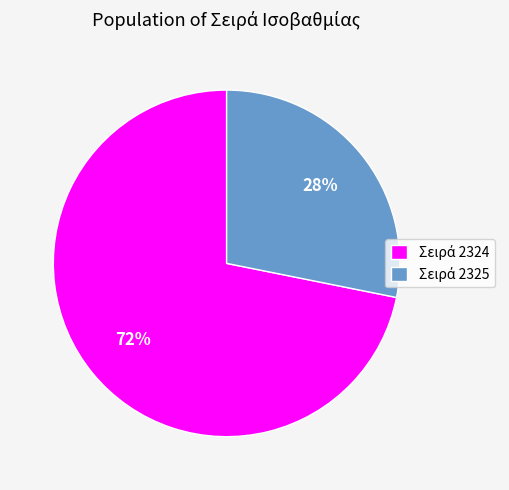

How many segments does this pie chart have?

2